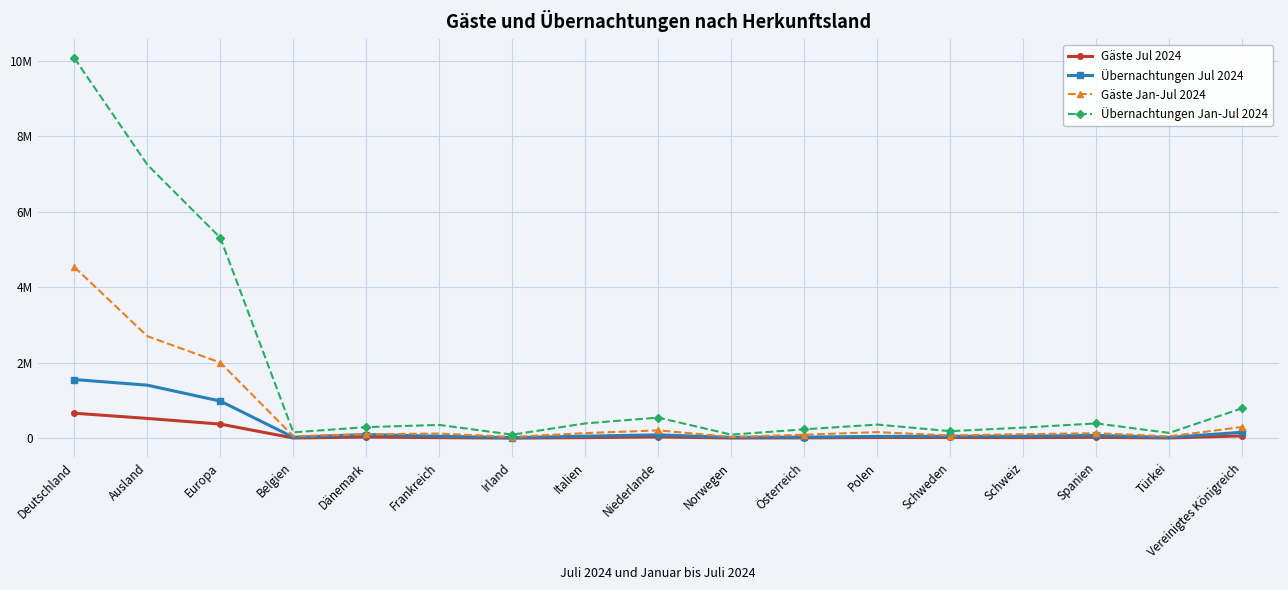

At which category does Gäste Jan-Jul 2024 reach its first local valley?

Belgien